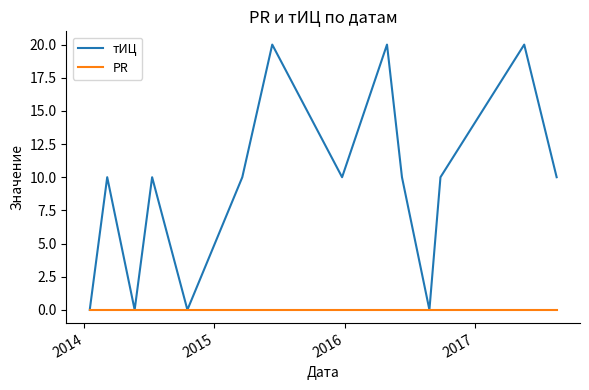

Reading right to left, list all the values displayed in this chart.

тИЦ: 10	20	10	0	10	20	10	20	10	0	10	0	10	0
PR: 0	0	0	0	0	0	0	0	0	0	0	0	0	0